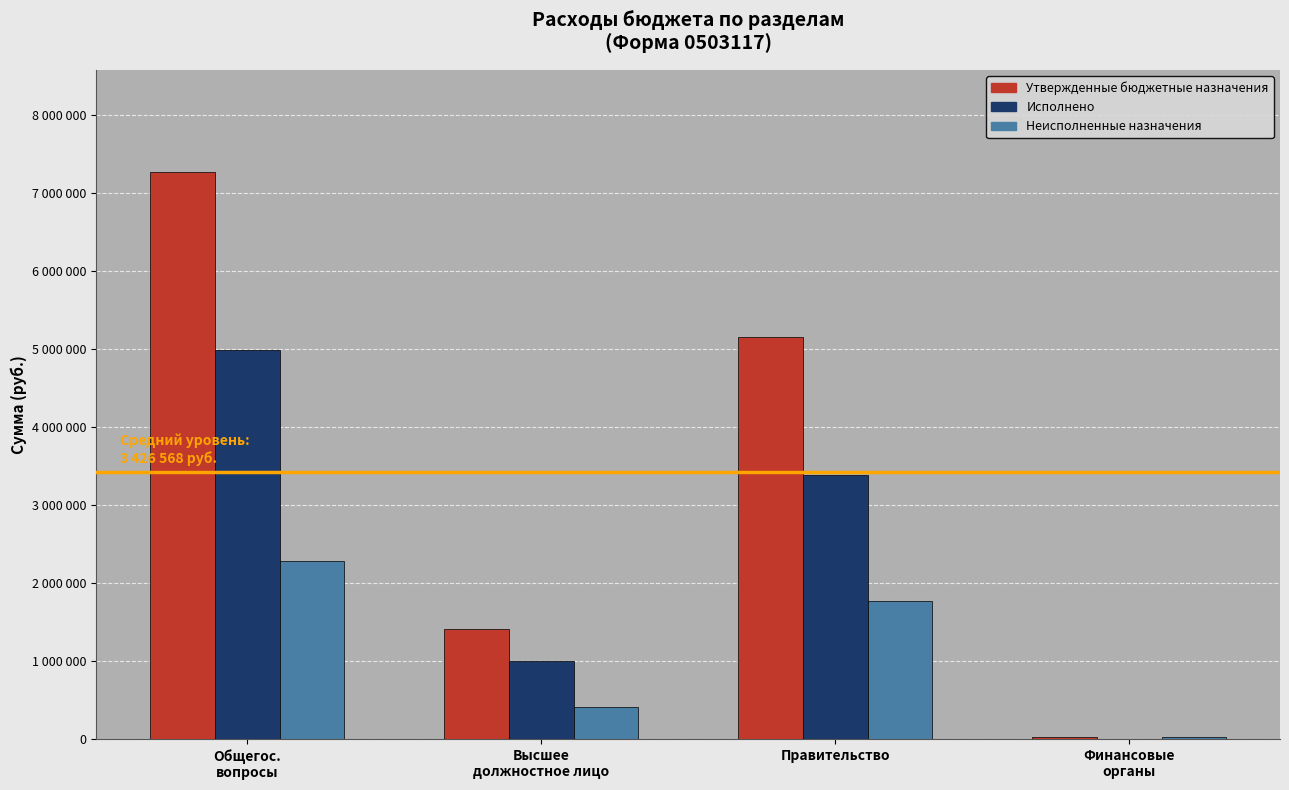

Does the chart contain stacked bars?

No